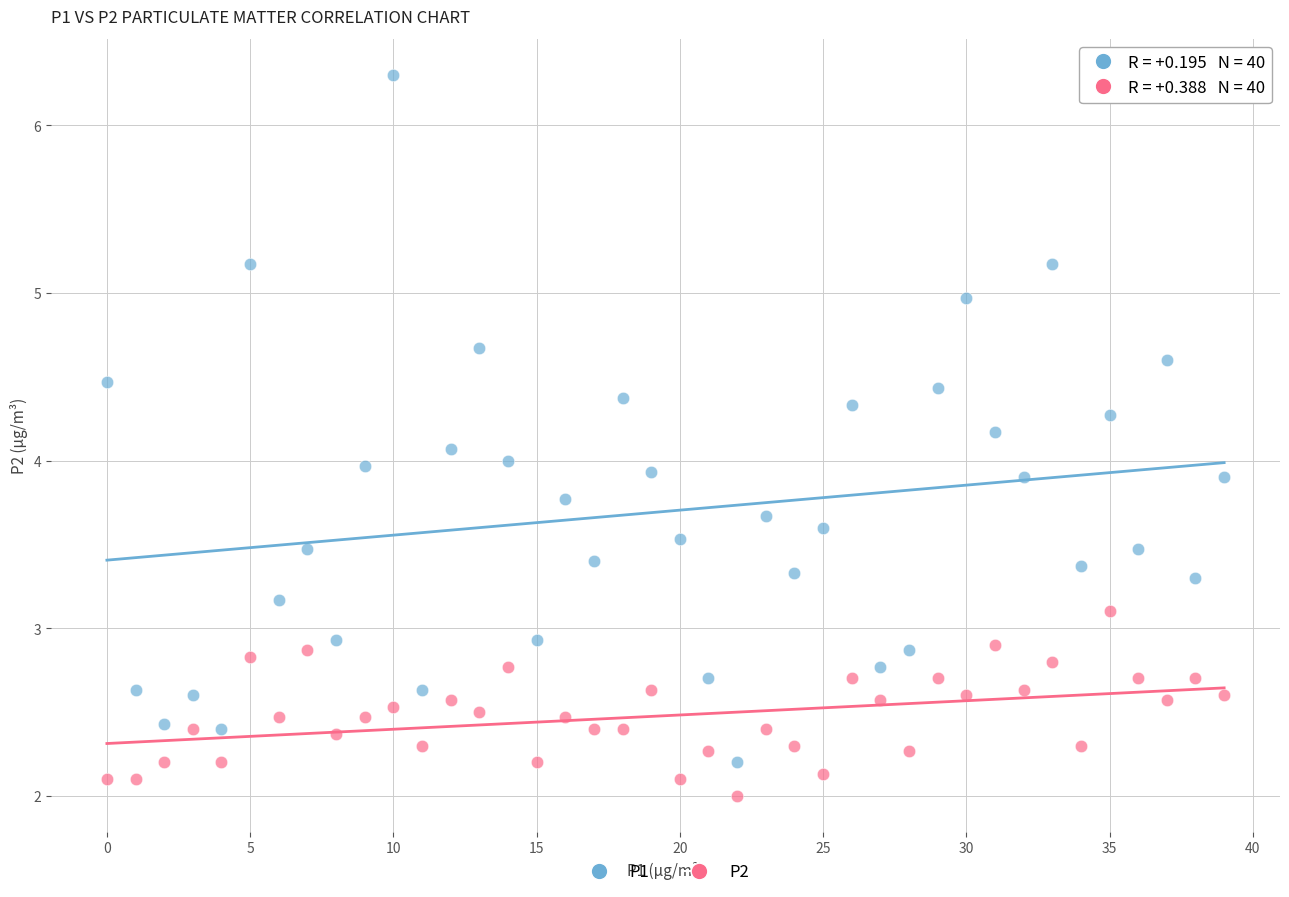

Which series reaches the minimum Y coordinate?

P2